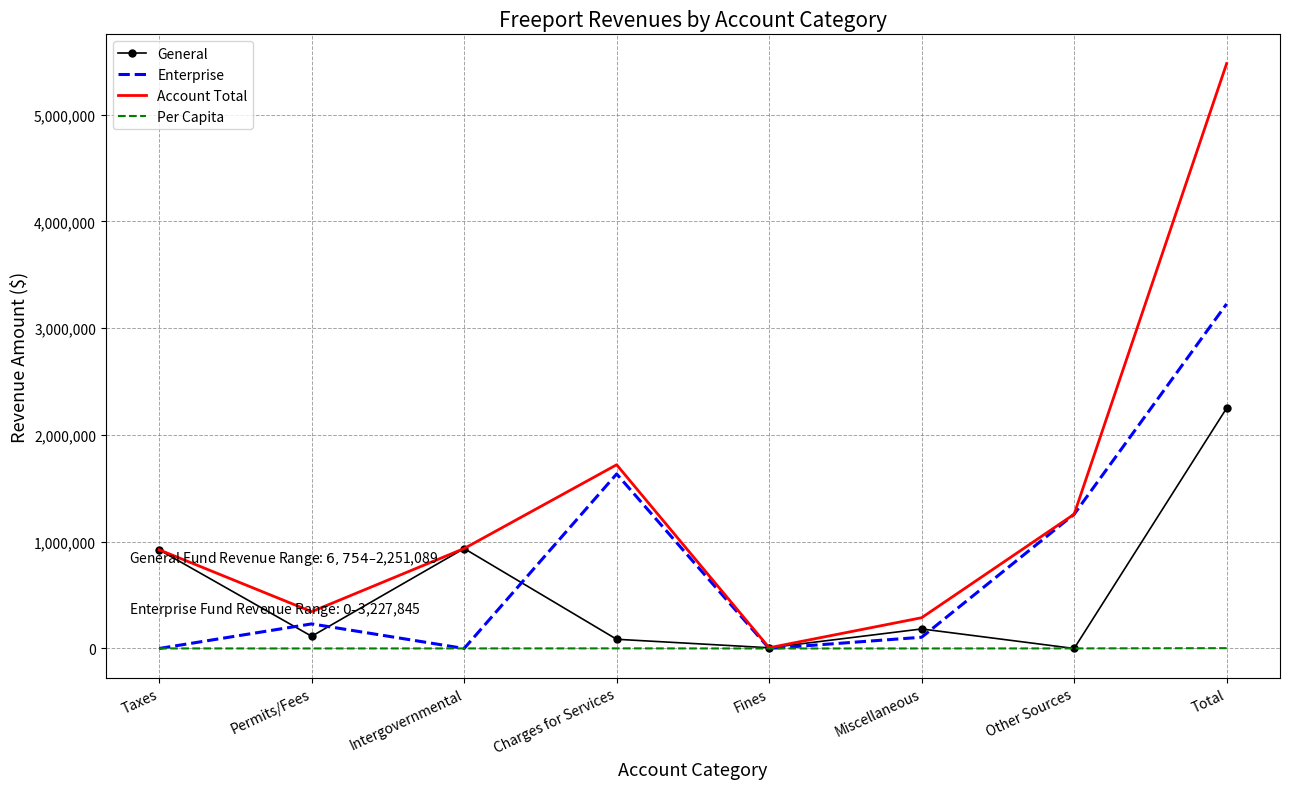

How many distinct data groups are displayed?

4